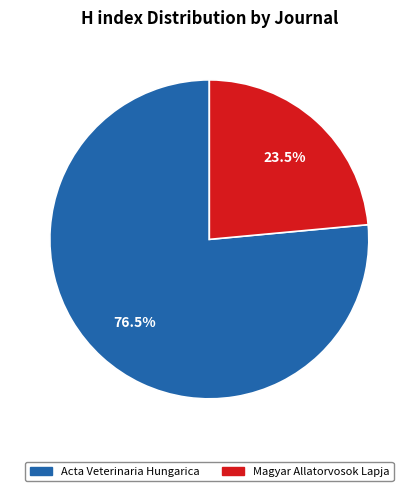

What is the smallest slice in the pie chart?

Magyar Allatorvosok Lapja